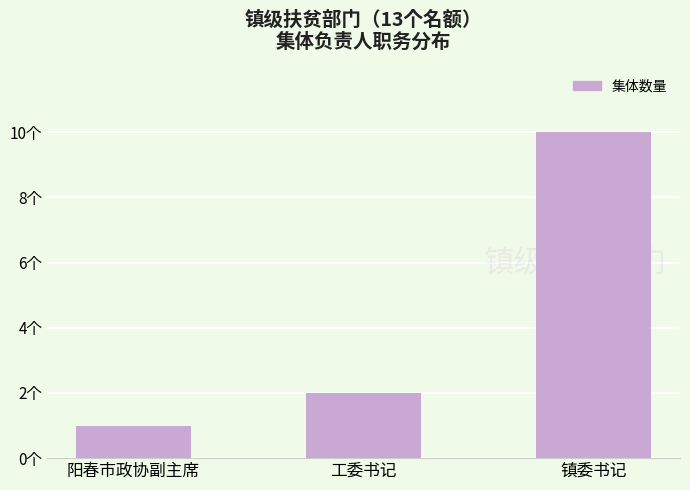

Which category has the lowest value across all series?

阳春市政协副主席